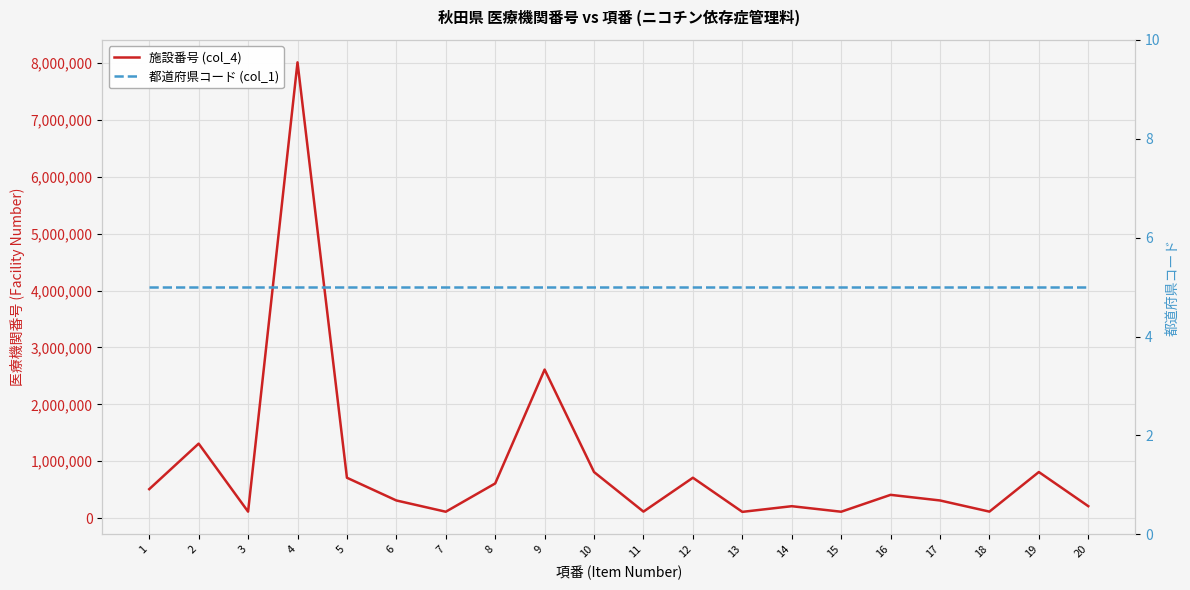

True or false: 都道府県コード (col_1) and 施設番号 (col_4) cross at least once.

False